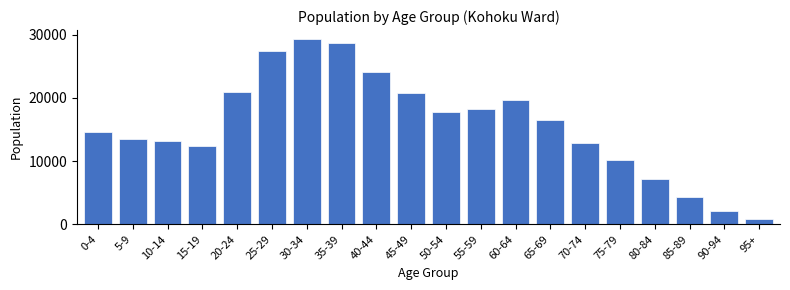

Reading right to left, transcribe all the data shown in this chart.

95+=790	90-94=2154	85-89=4336	80-84=7221	75-79=10233	70-74=12905	65-69=16571	60-64=19634	55-59=18184	50-54=17822	45-49=20698	40-44=24117	35-39=28611	30-34=29256	25-29=27369	20-24=20894	15-19=12430	10-14=13138	5-9=13435	0-4=14610